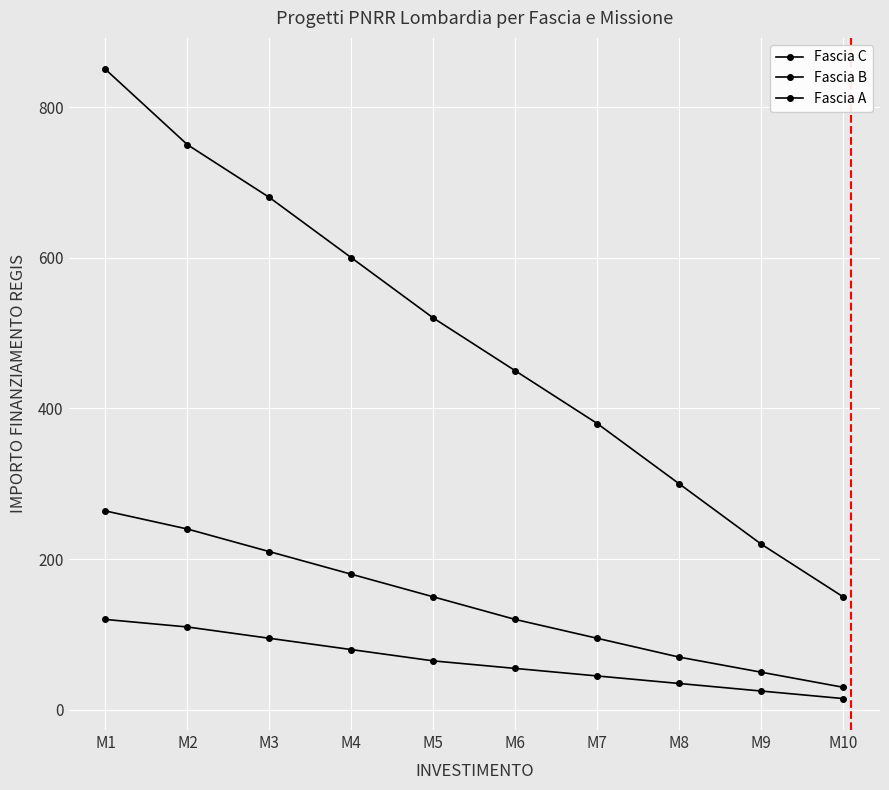

Rank the series by their maximum value, from lowest to highest.

Fascia B, Fascia A, Fascia C